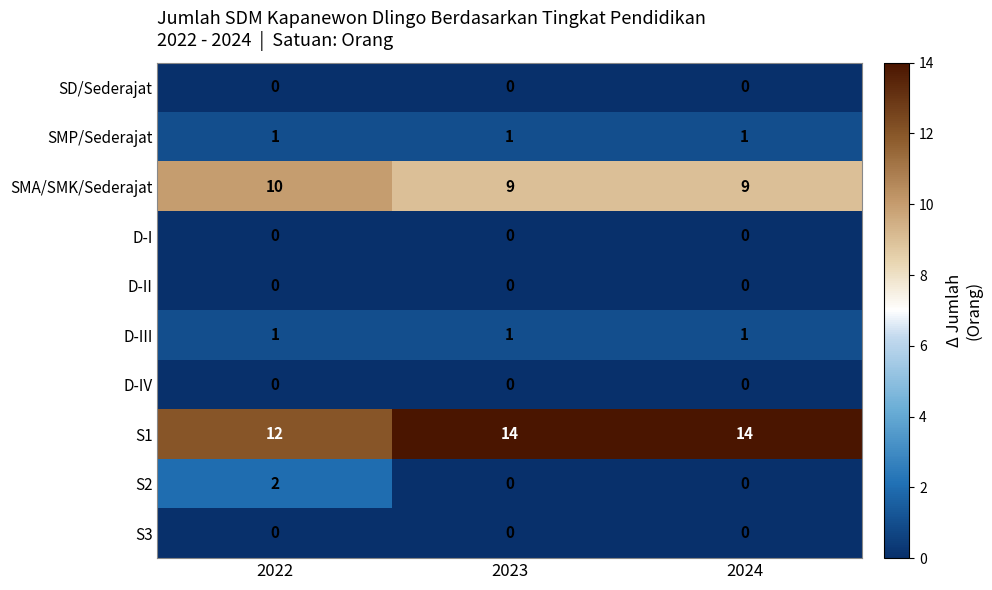

What is the total value across all series at 2022?

26